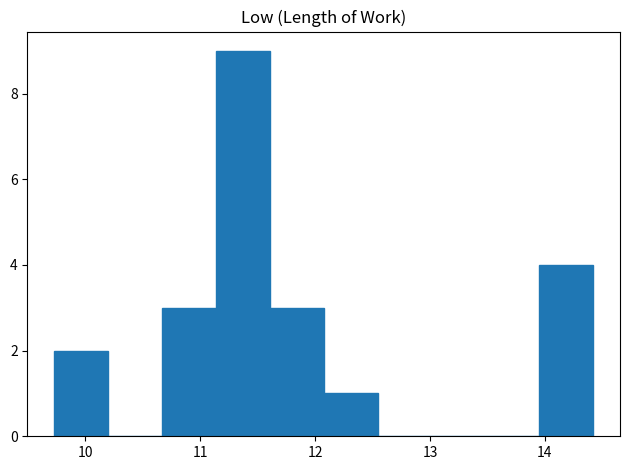

Which range on the x-axis has the tallest bar?

11.1 to 11.6